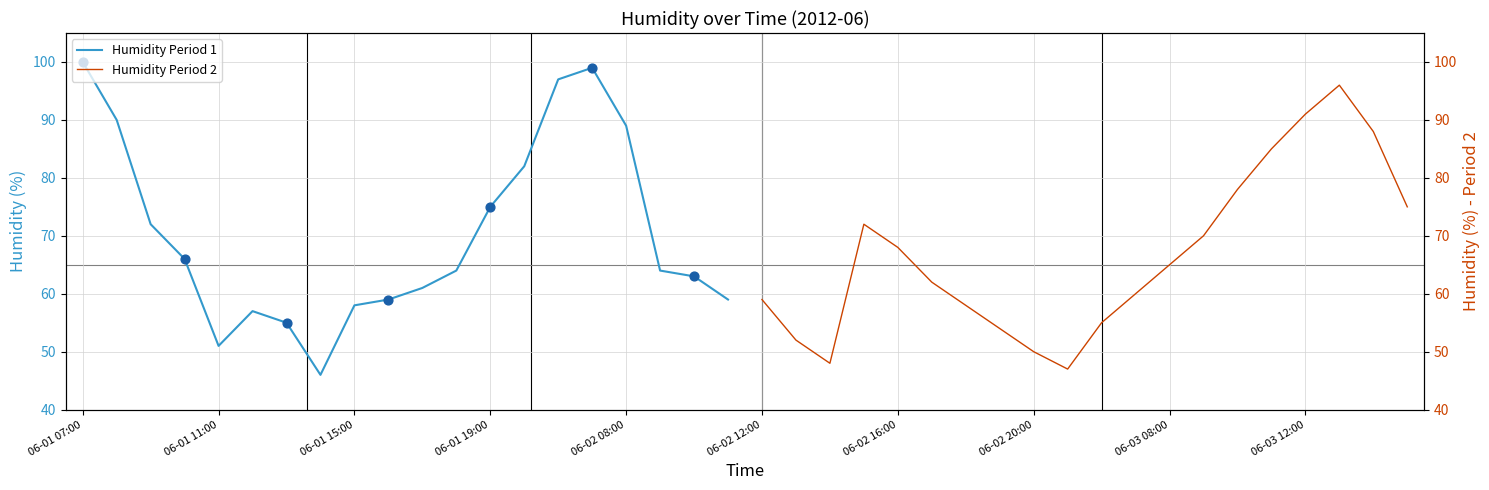

Which series contains the highest Y value?

humid (first half)